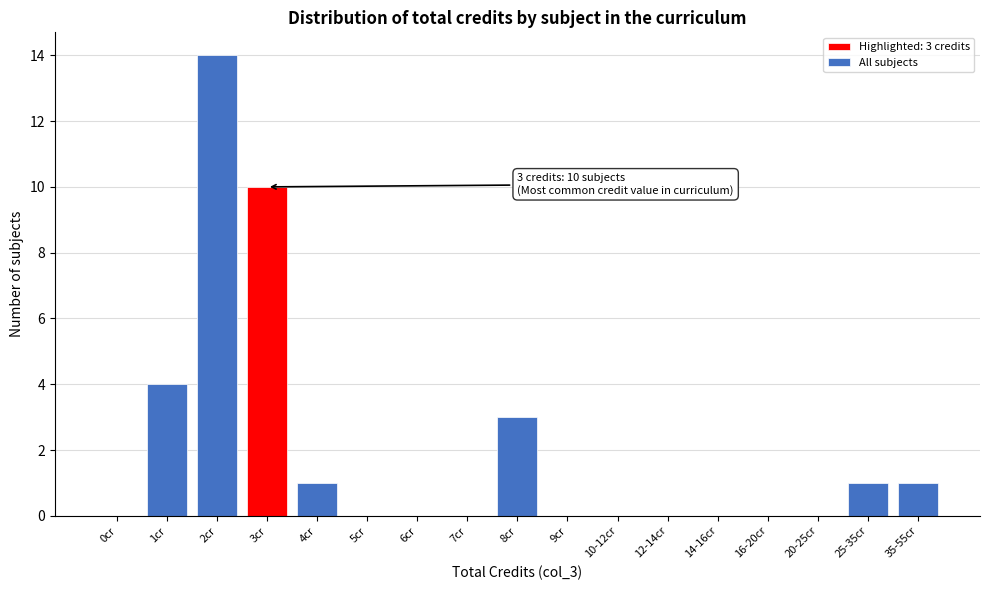

Reading left to right, extract all data points from this chart.

0cr=0	1cr=4	2cr=14	3cr=10	4cr=1	5cr=0	6cr=0	7cr=0	8cr=3	9cr=0	10-12cr=0	12-14cr=0	14-16cr=0	16-20cr=0	20-25cr=0	25-35cr=1	35-55cr=1